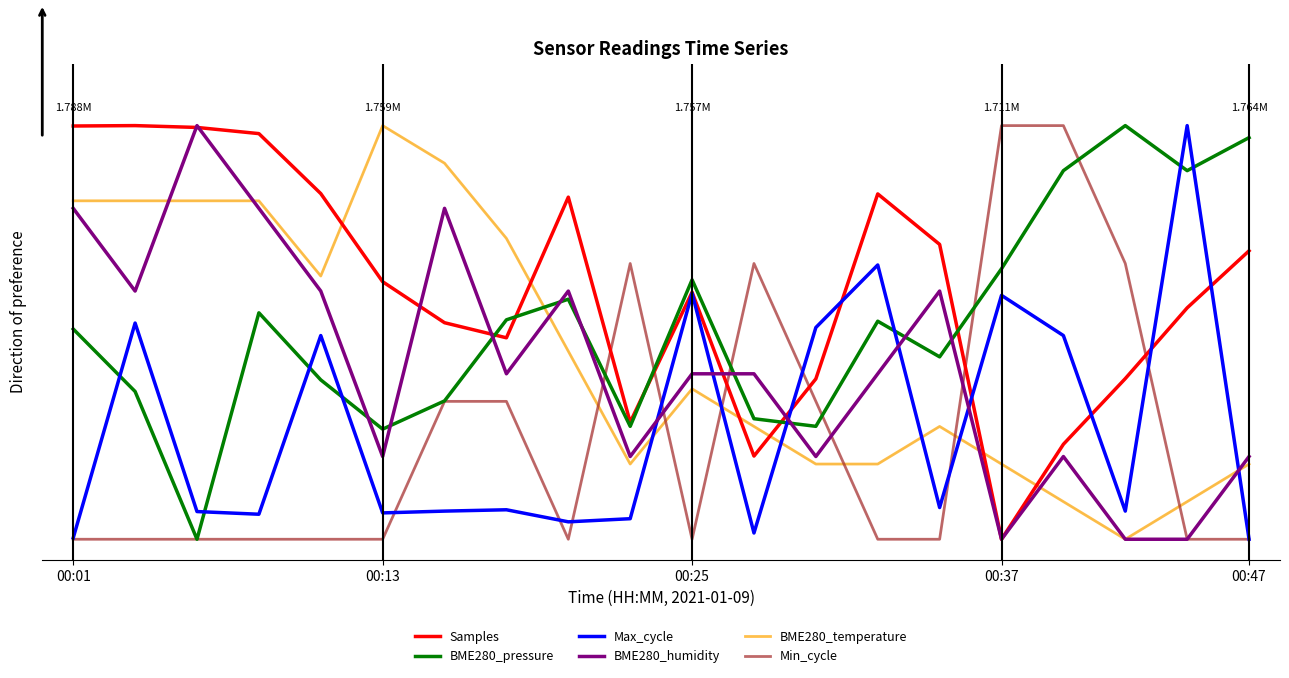

Which series has the widest spread of values?

Samples